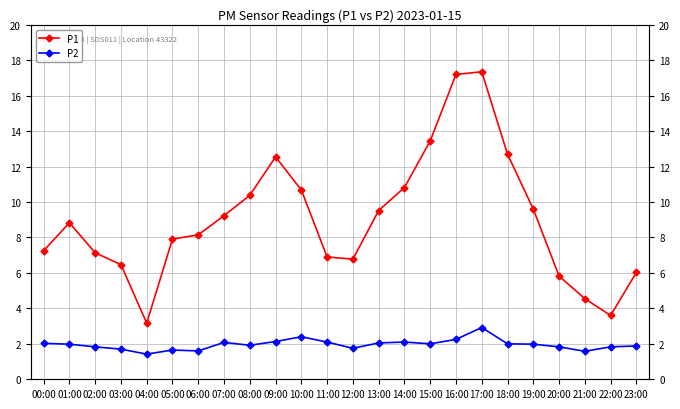

True or false: P1 and P2 cross at least once.

False